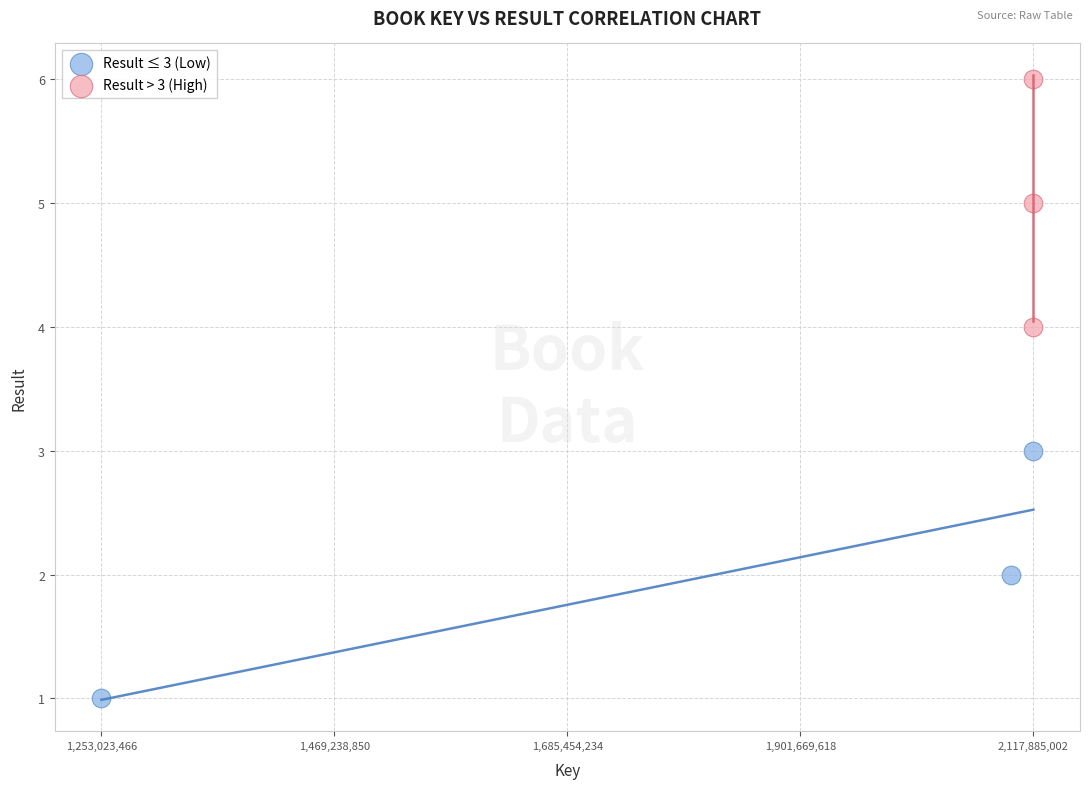

Which series reaches the maximum Y coordinate?

Result > 3 (High)